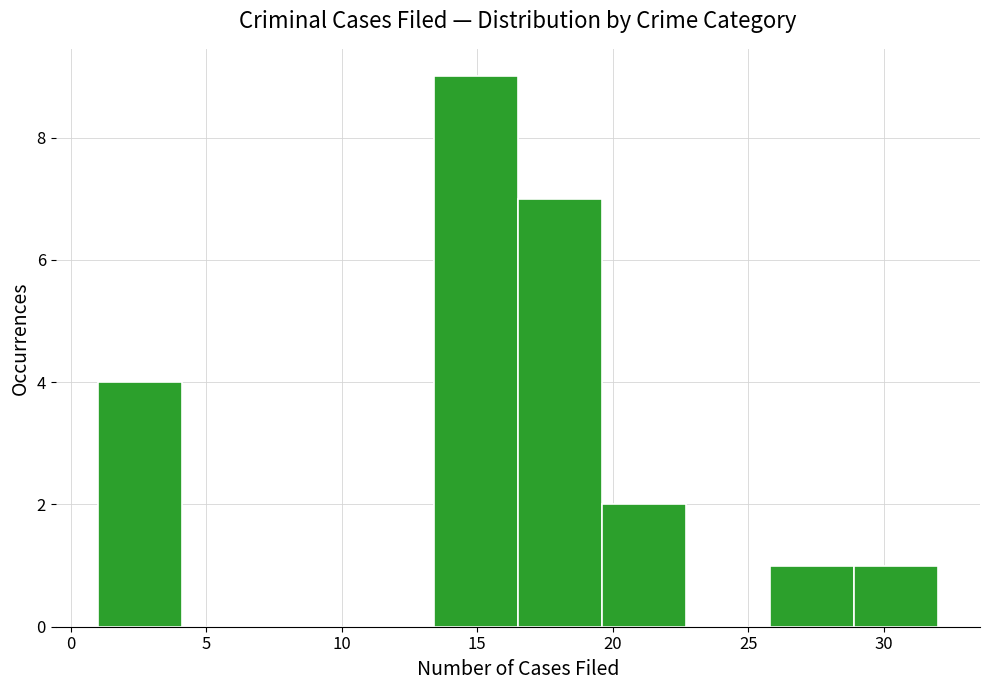

What is the height of the bar covering 25.8 to 28.9 on the x-axis? Neither the bar edges nor the heights are printed on the chart, so give them approximately, as read against the axes.

1